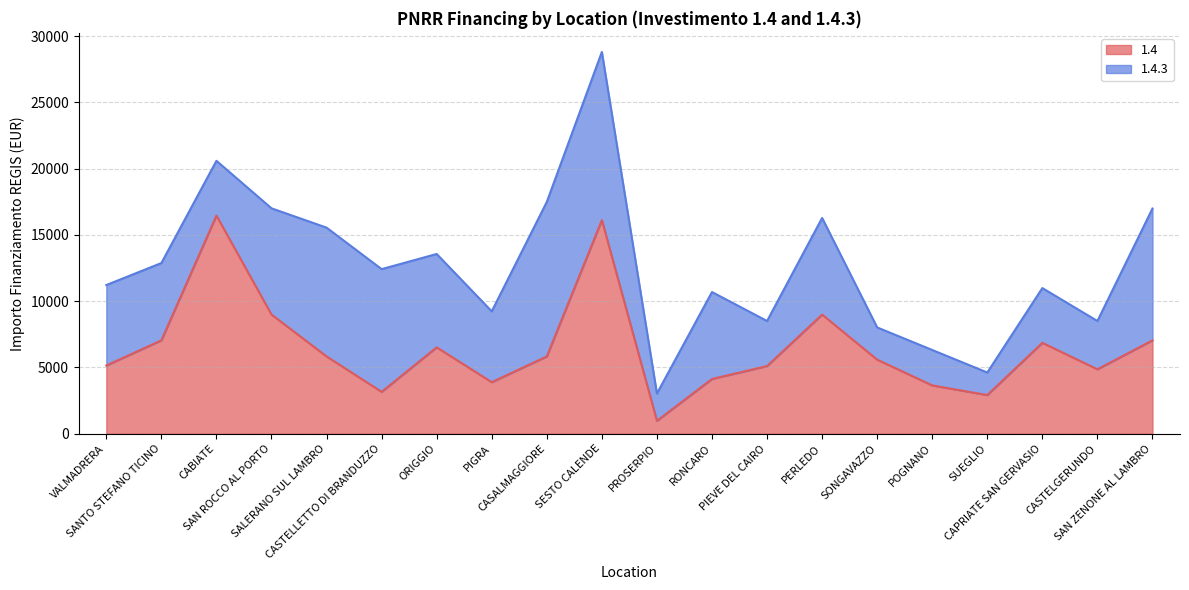

True or false: the data shows 9669 at CAPRIATE SAN GERVASIO.

False